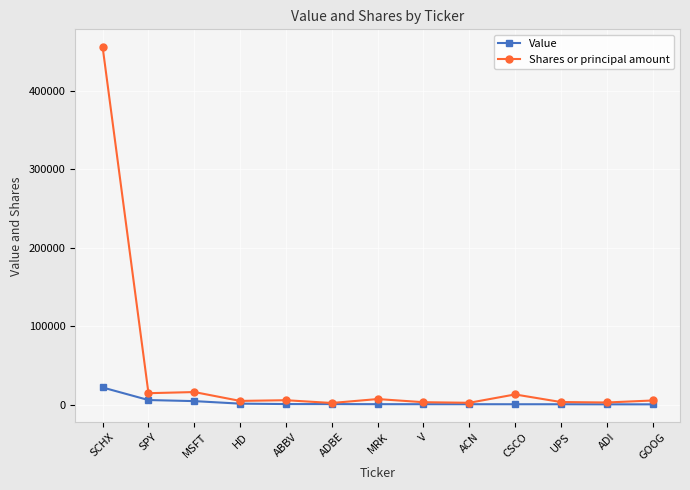

What is the spread (max minus min) of values at GOOG?

4906